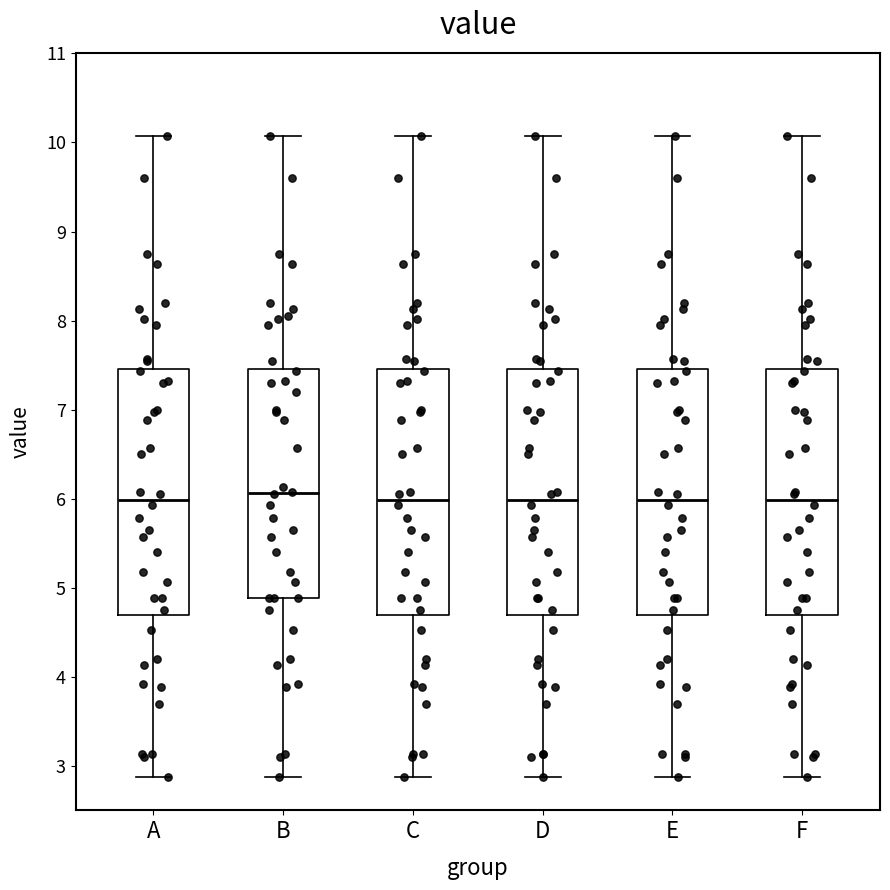

Reading left to right, transcribe this box plot: for each box, give where its median line is, the range the box spans, and where its two whiskers end, as read against the y-axis. The values are not printed on the chart, so give them approximately, as read against the axis.

A: median 6.0, box 4.7 to 7.5, whiskers 2.9 to 10.1
B: median 6.1, box 4.9 to 7.5, whiskers 2.9 to 10.1
C: median 6.0, box 4.7 to 7.5, whiskers 2.9 to 10.1
D: median 6.0, box 4.7 to 7.5, whiskers 2.9 to 10.1
E: median 6.0, box 4.7 to 7.5, whiskers 2.9 to 10.1
F: median 6.0, box 4.7 to 7.5, whiskers 2.9 to 10.1